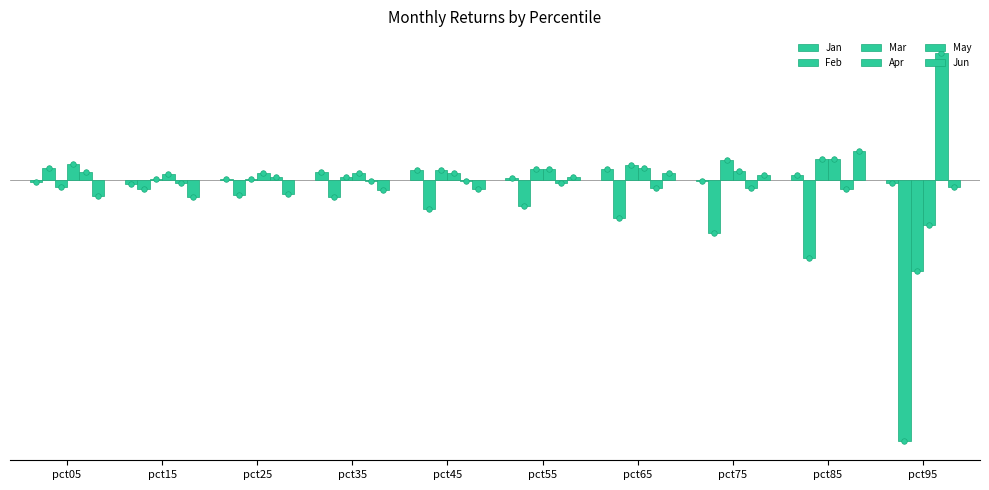

Does the chart contain stacked bars?

No